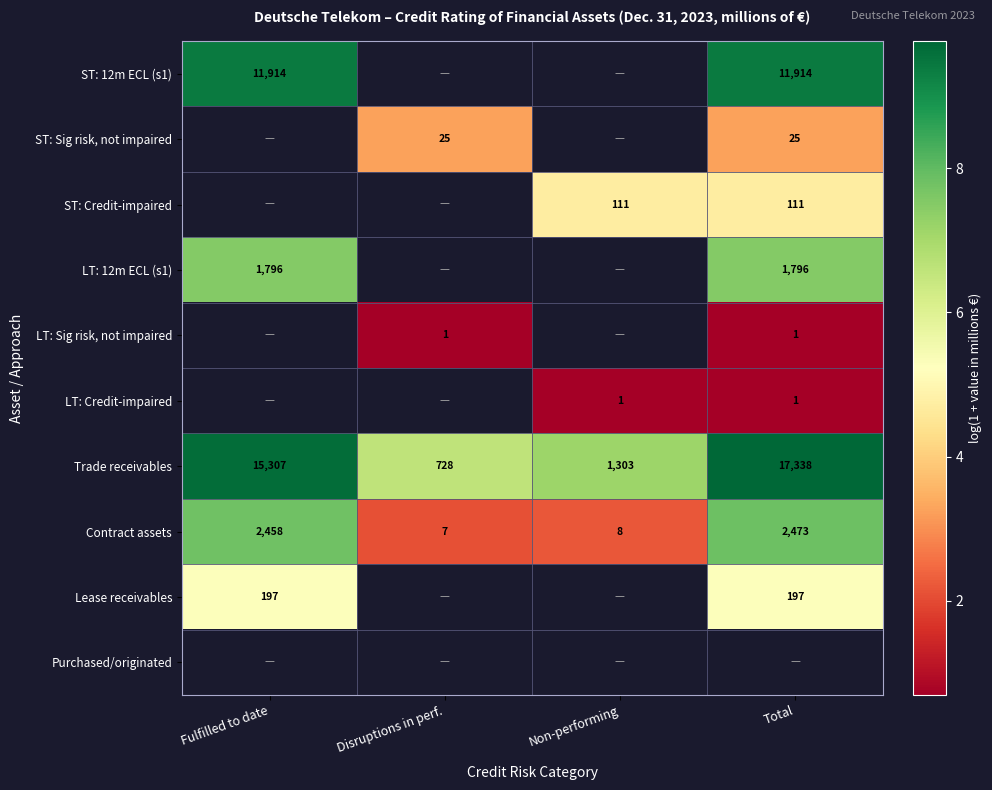

At which label does ST: Credit-impaired first exceed 4?

Non-performing